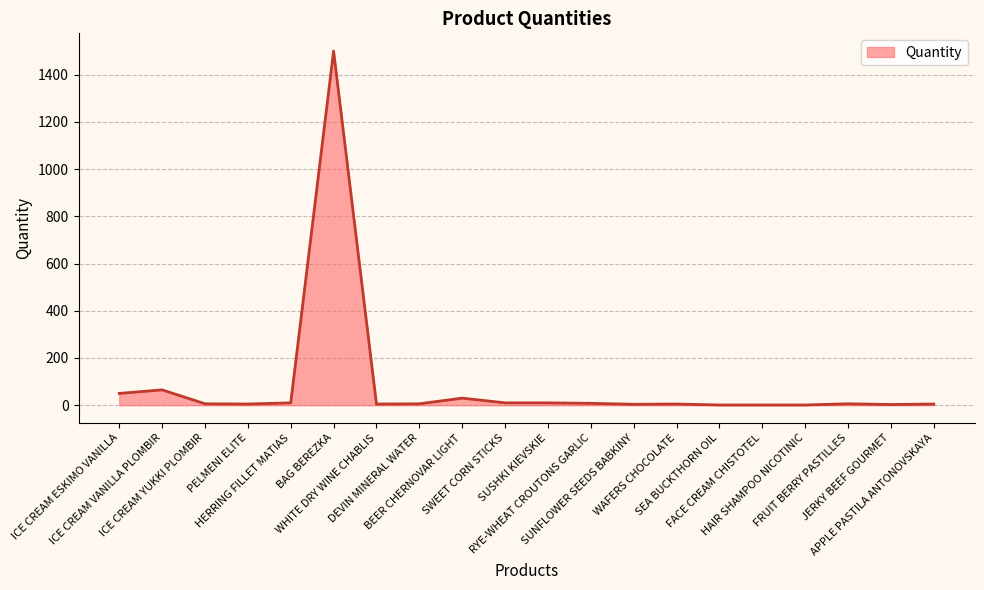

What is the greatest value displayed?

1500